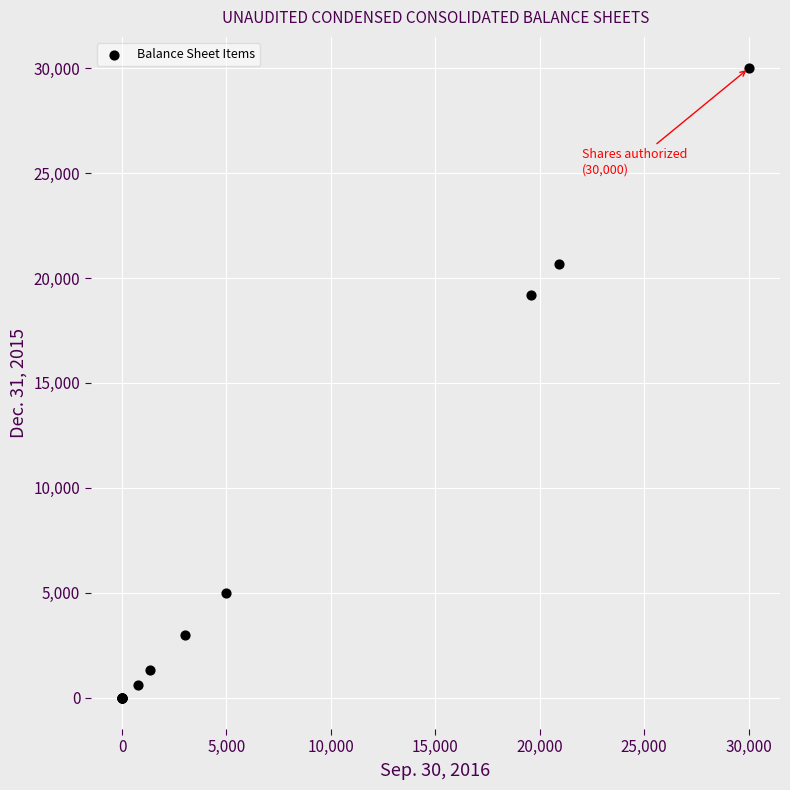

What Y value in the scatter plot is closest to 15000?

19177